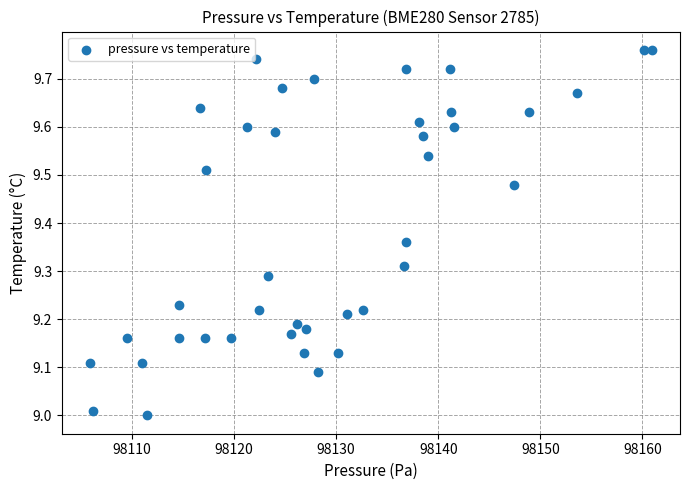

What is the range of Y values (max minus min)?

0.8